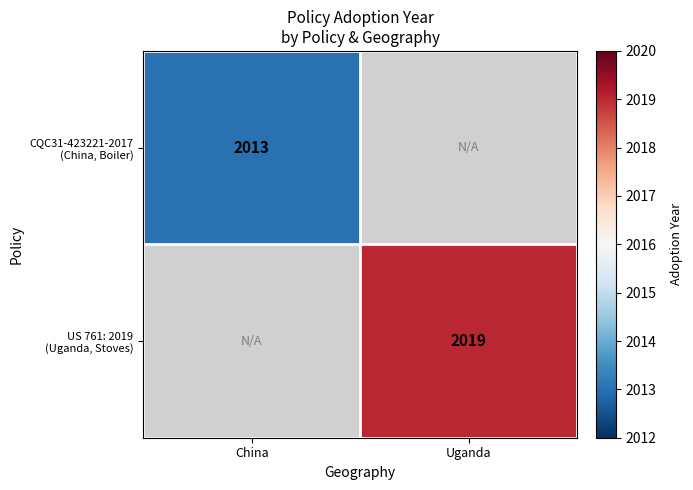

Is the value of CQC31-423221-2017 (China, Boiler) at Uganda greater than the value of US 761: 2019 (Uganda, Stoves) at Uganda?

No